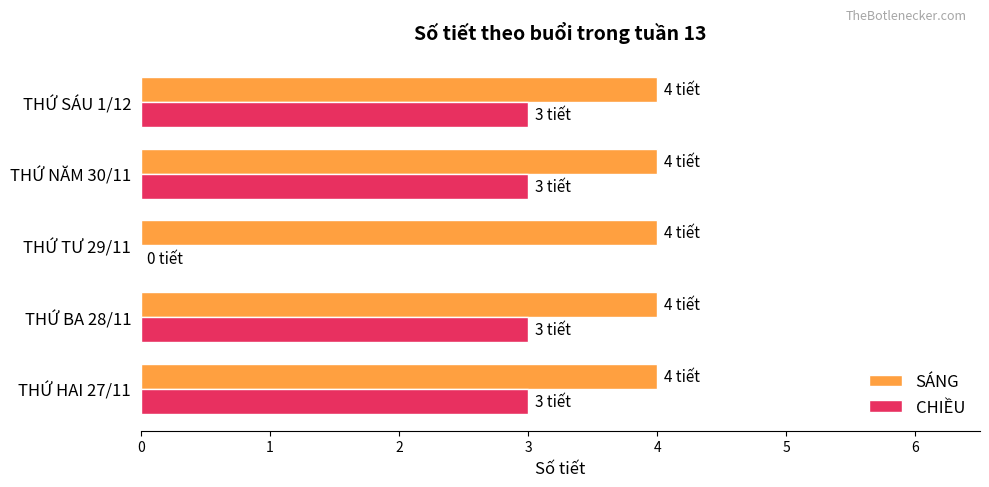

Is it true that SÁNG equals 4 at THỨ HAI 27/11?

True